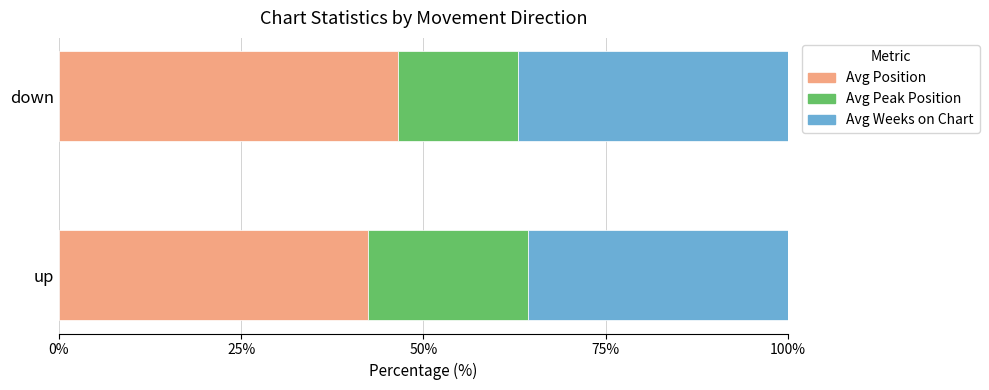

The value of Avg Position at down is 46.5. True or false?

True